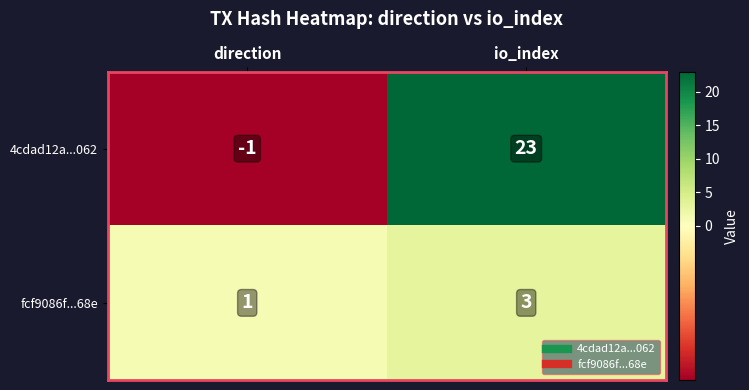

What is the sum of all fcf9086f...68e values?

4